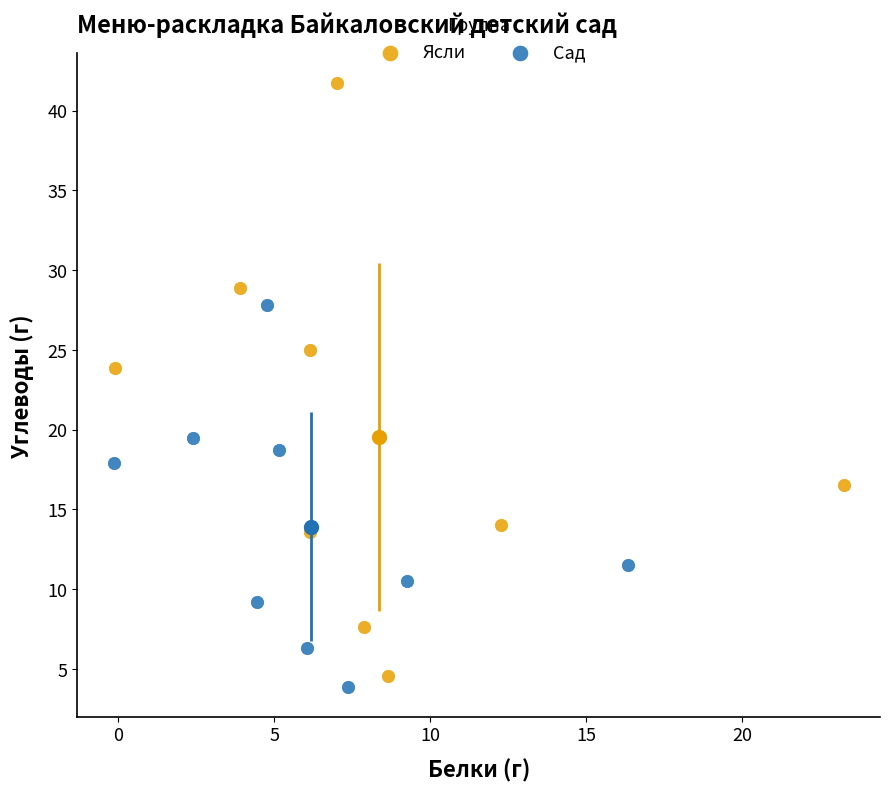

Which series reaches the maximum Y coordinate?

Ясли